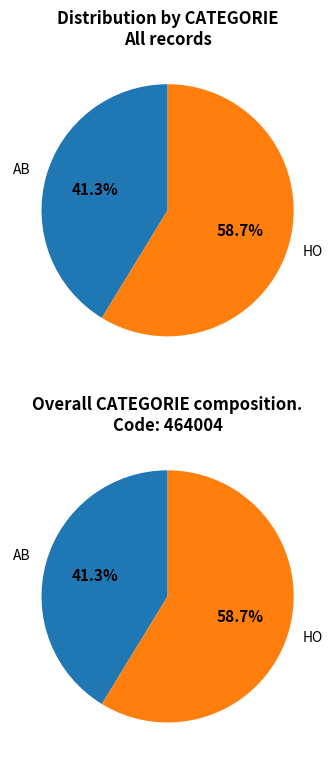

What is the total percentage of HO and AB?

100.0%